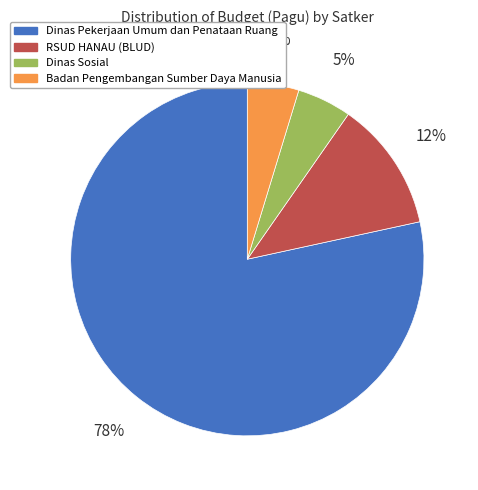

Is it true that Dinas Sosial is 5% of the pie?

True